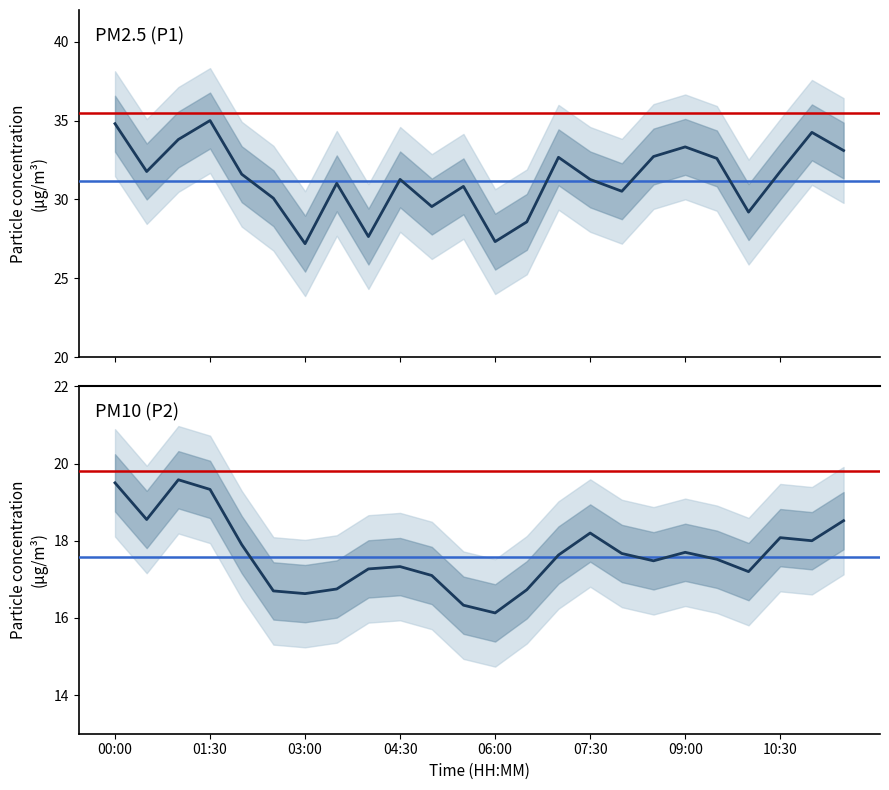

How many interior local peaks does the P1 series have?

7